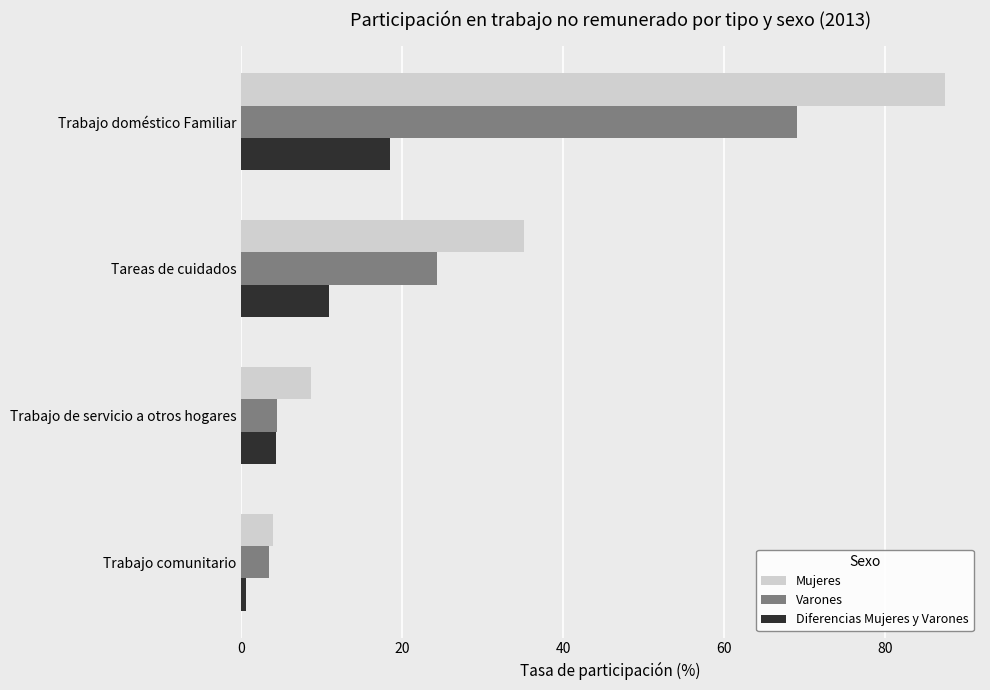

How many distinct data groups are displayed?

3